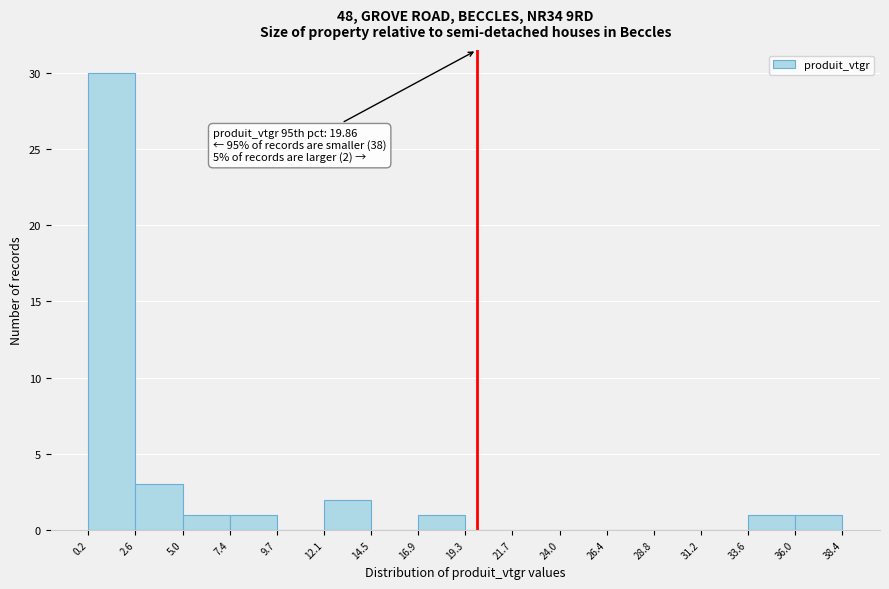

Over which range of the x-axis is the bar tallest?

0.2 to 2.6